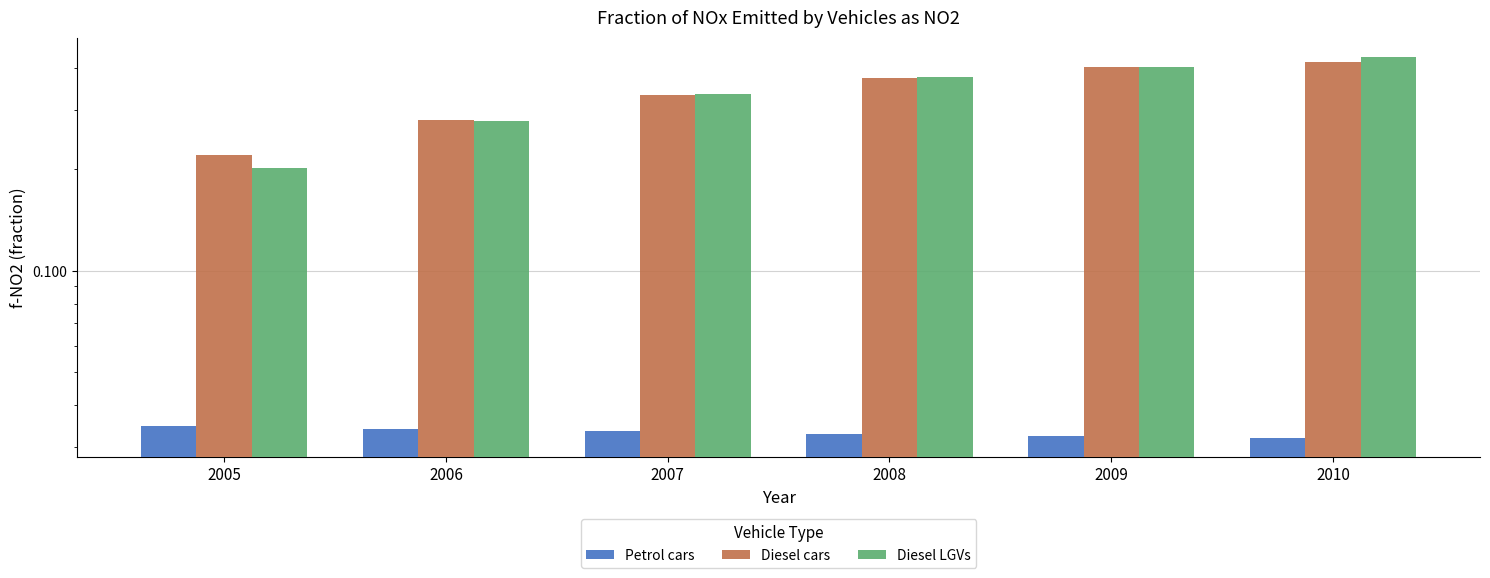

Is it true that Diesel LGVs equals 0.4 at 2009?

True